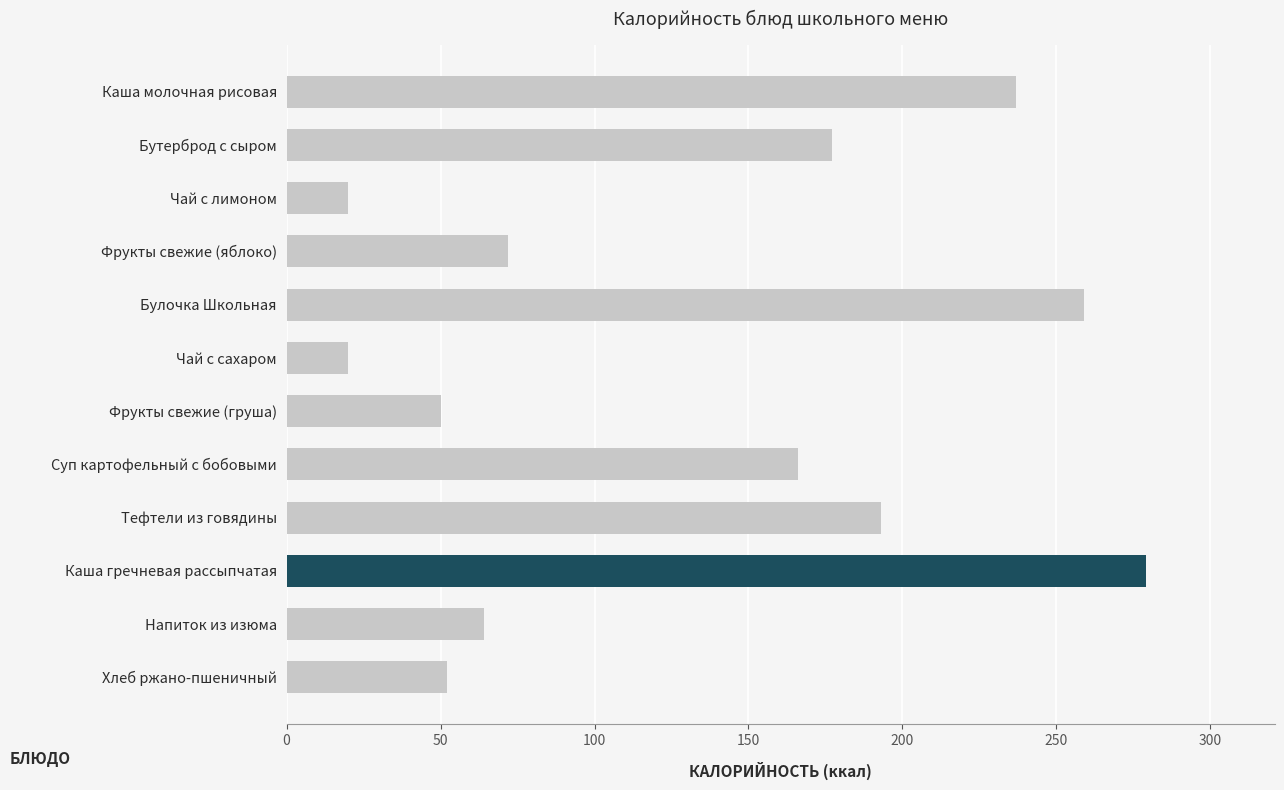

What is the minimum value shown in the chart?

20